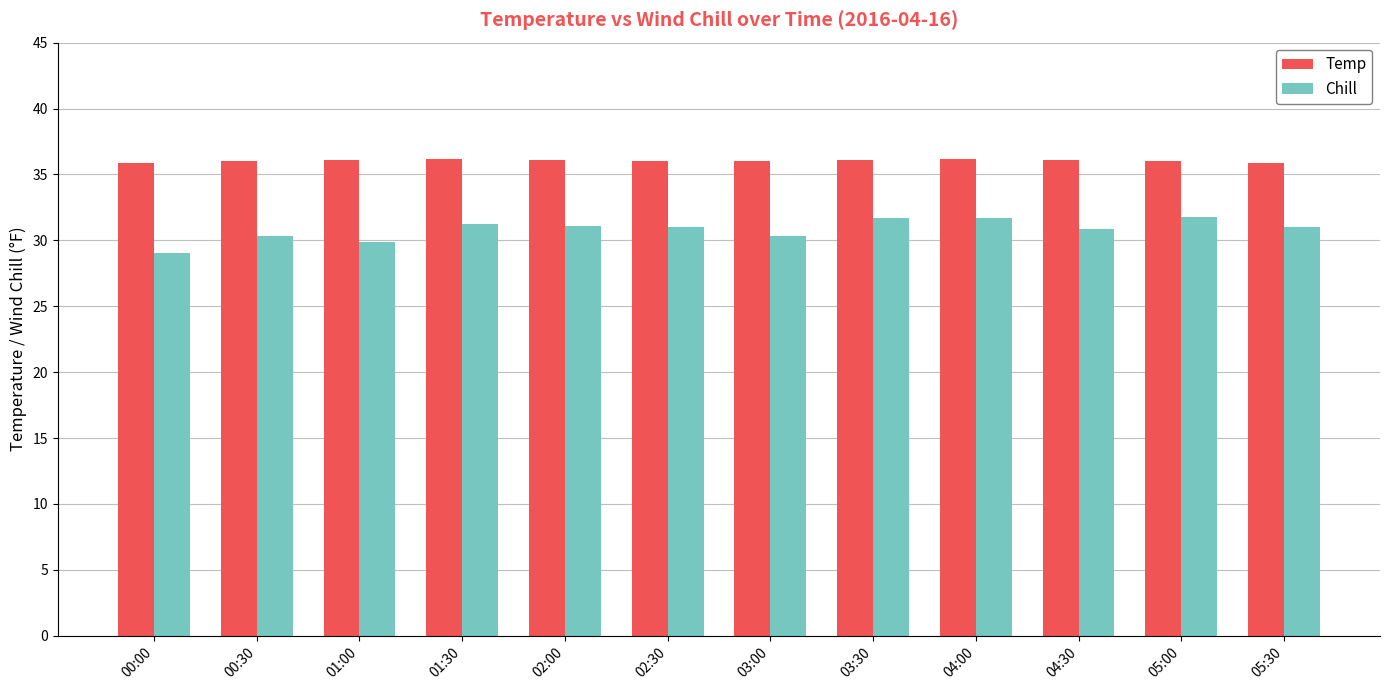

What is the smallest value displayed?

29.1